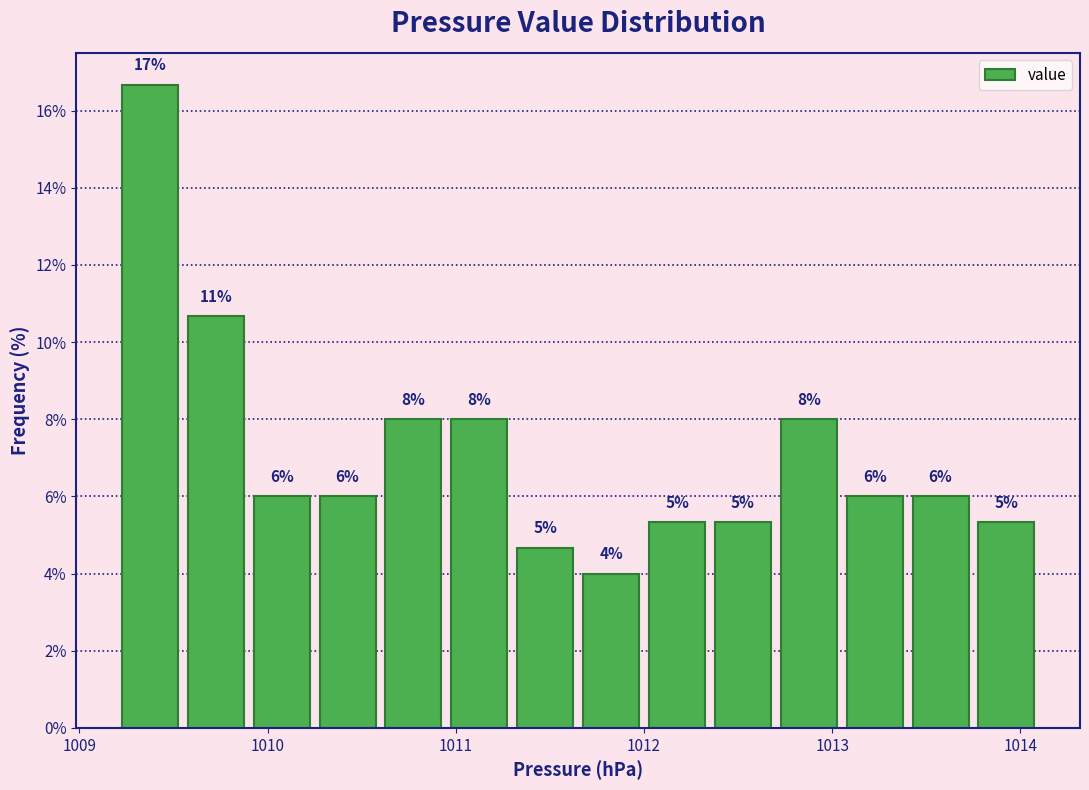

Read against the x-axis, roughly where is the centre of the tallest bar?

1009.4